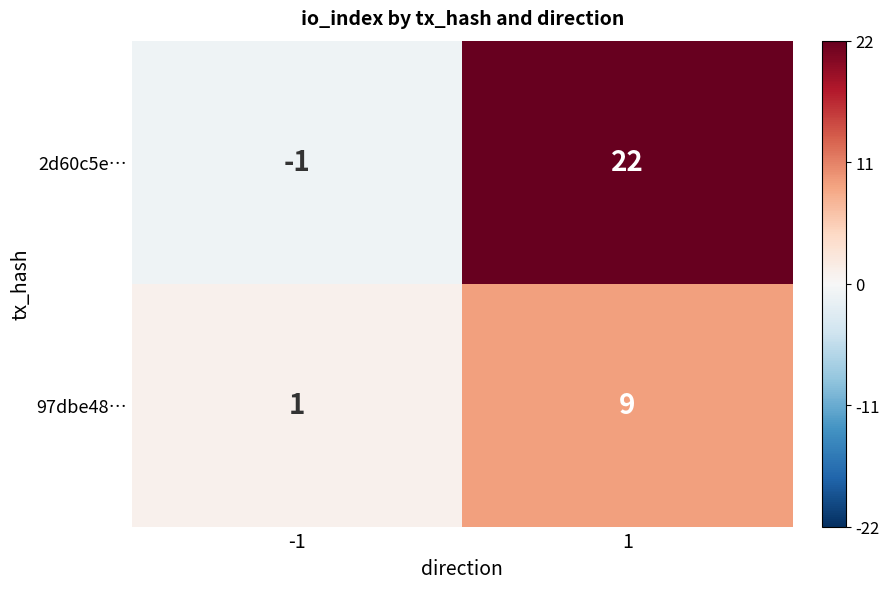

What is the difference between the 2d60c5e… values at 1 and -1?

23